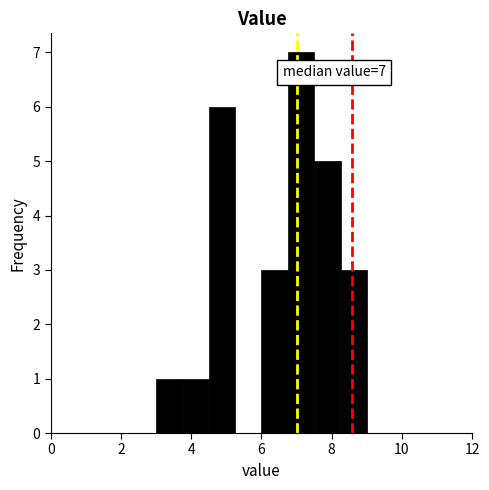

Read against the x-axis, roughly where is the centre of the tallest bar?

7.2